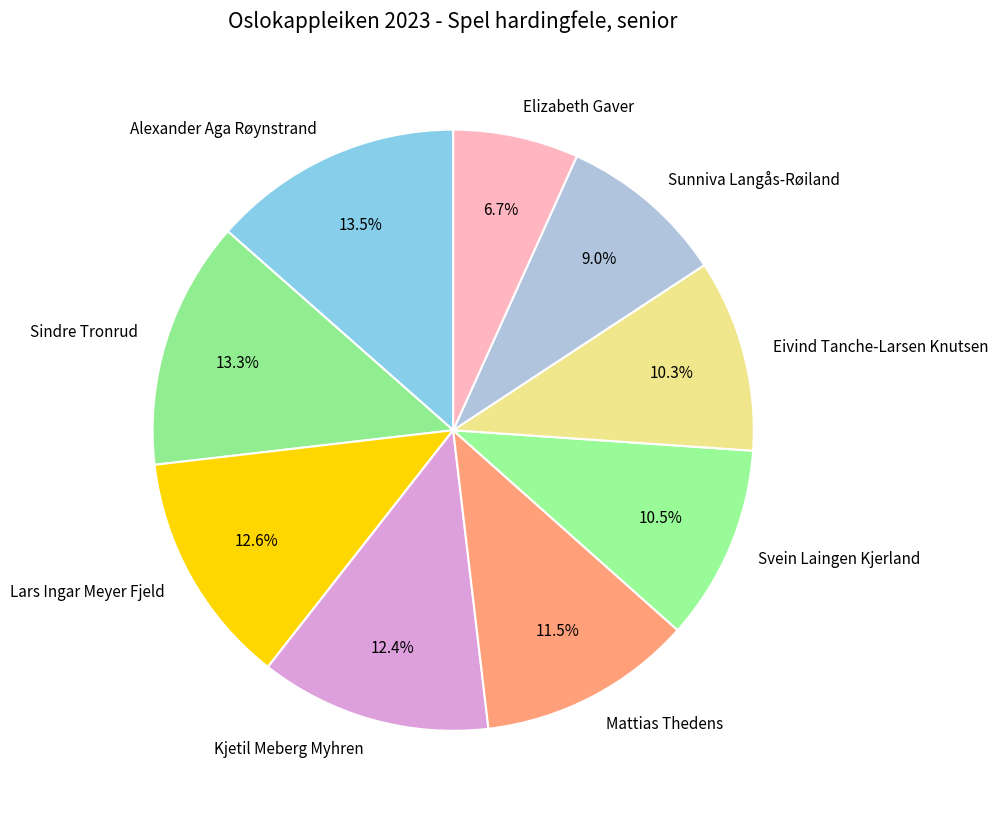

How many slices are in this pie chart?

9